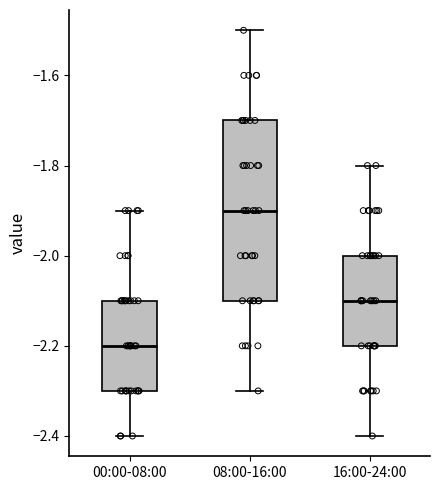

Which box has the lowest median line?

00:00-08:00